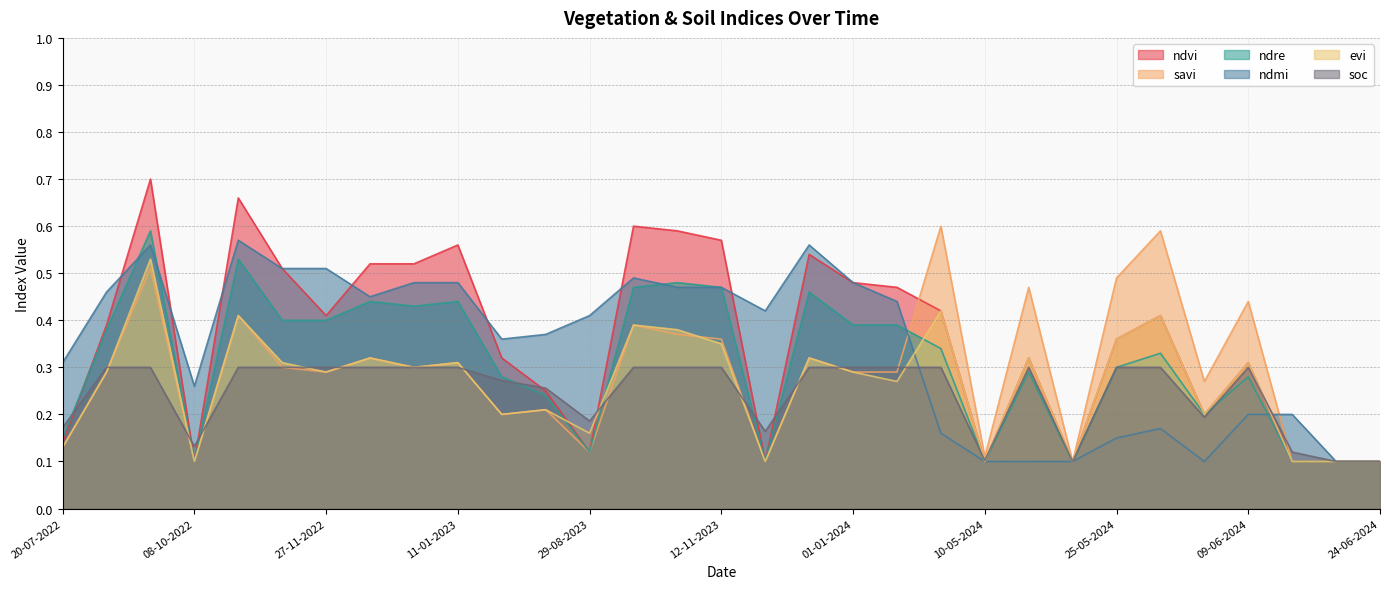

Which category has the highest value in the ndvi series?

23-09-2022